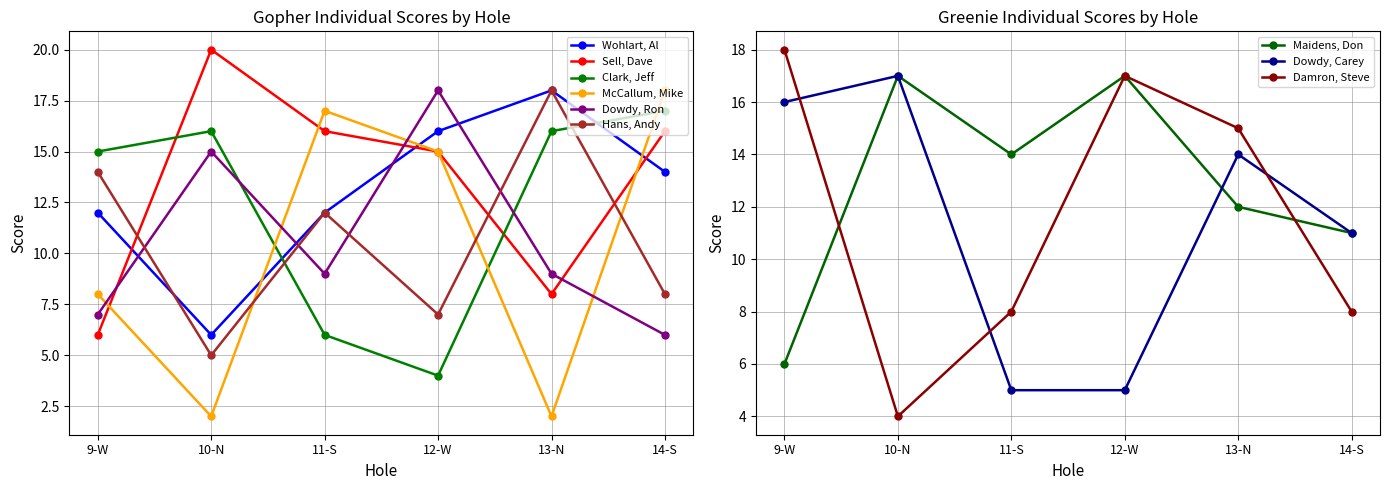

How many times do Hans, Andy and McCallum, Mike cross each other?

3